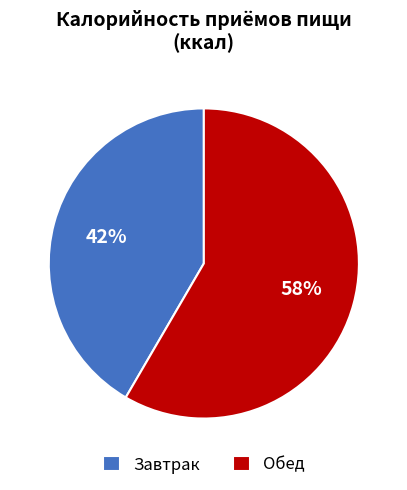

True or false: Обед accounts for 58% of the total.

True